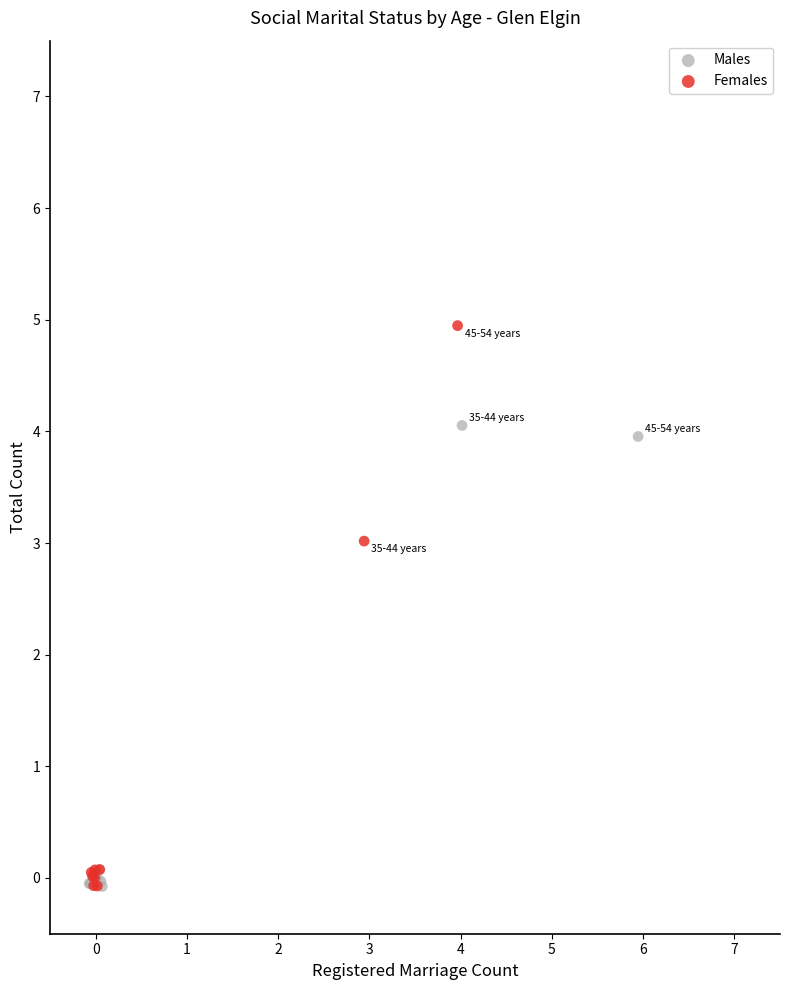

Which series has the widest spread of Y values?

Females